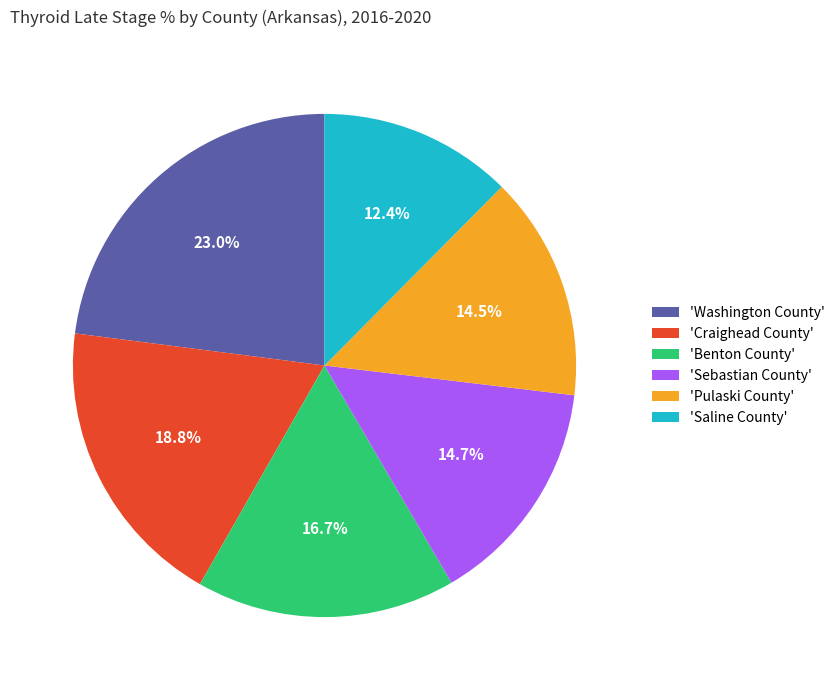

What is the ratio of the value at 'Sebastian County' to the value at 'Pulaski County'?

1.0